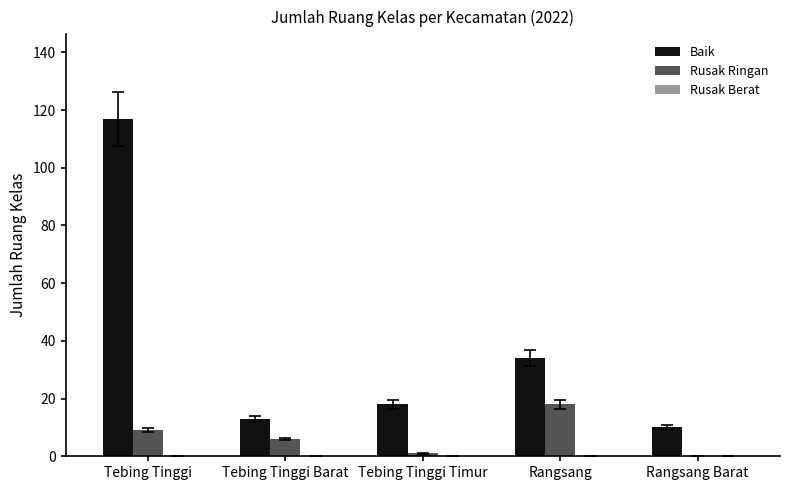

What is the spread (max minus min) of values at Tebing Tinggi Barat?

7